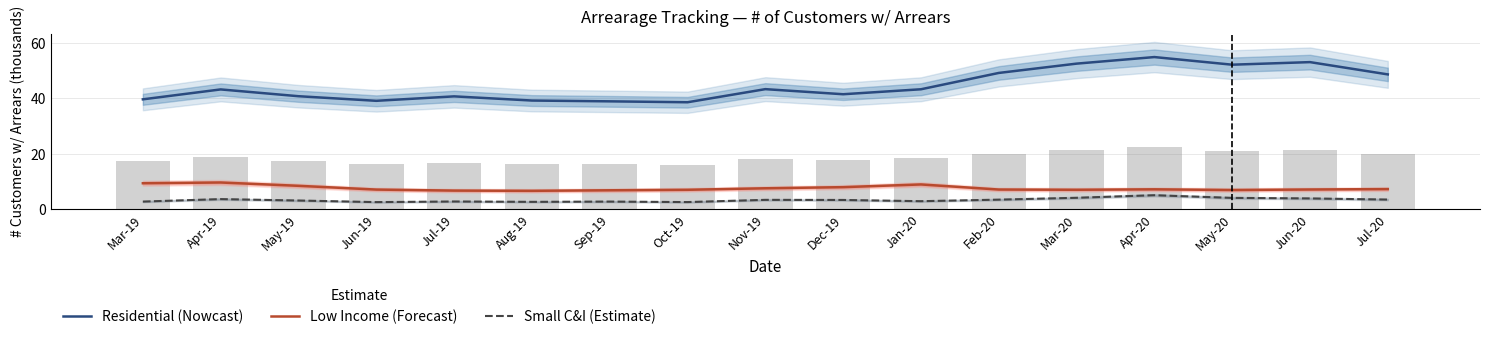

Count the number of categories in the chart.

17